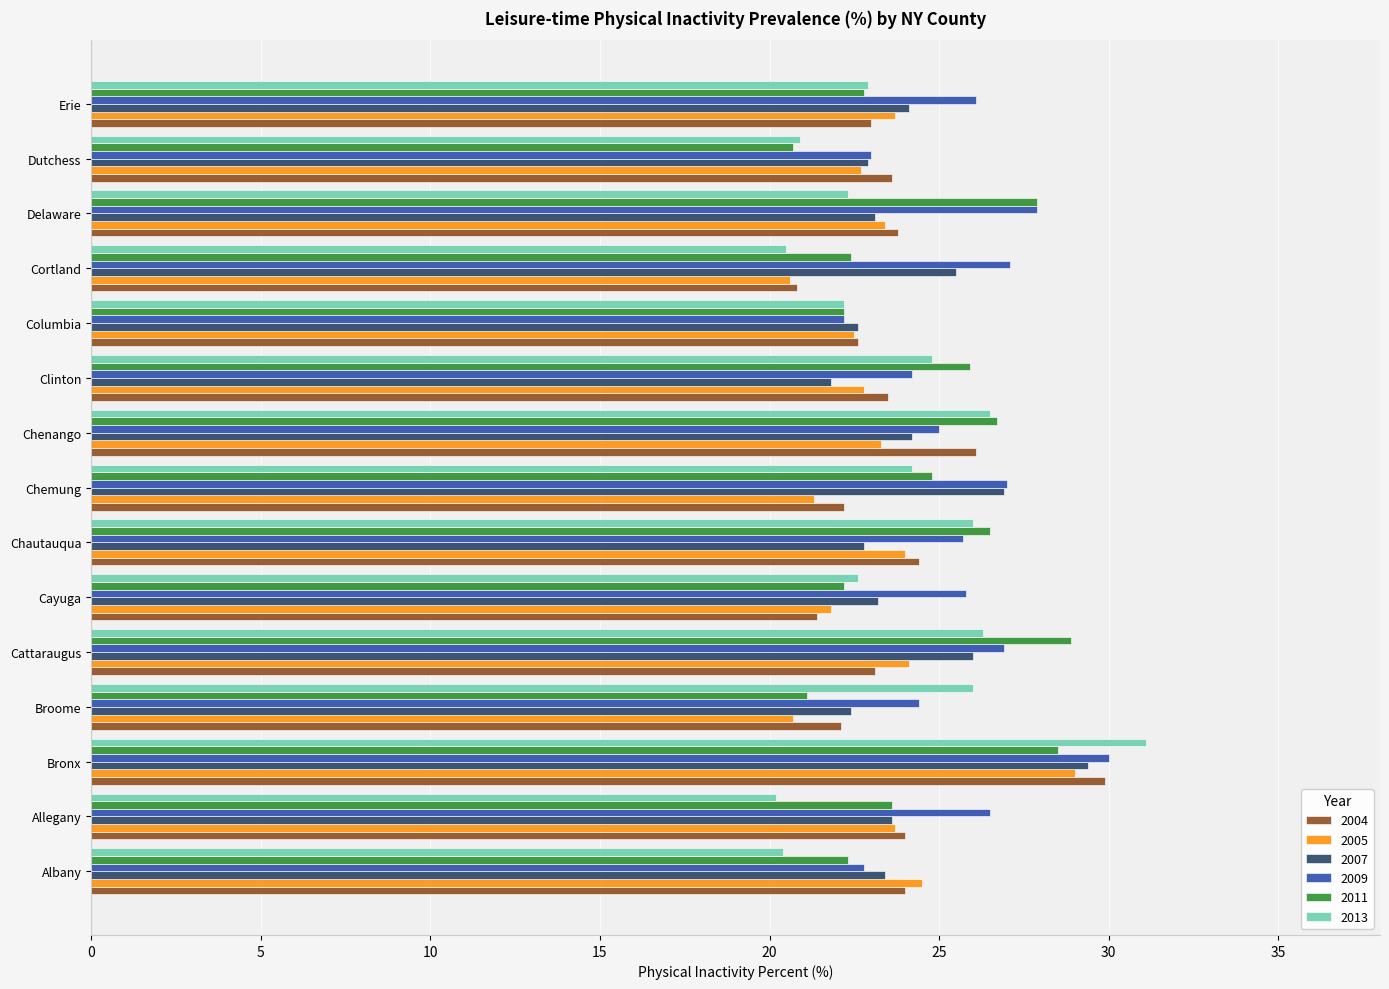

At which category is the sum across all series the highest?

Bronx